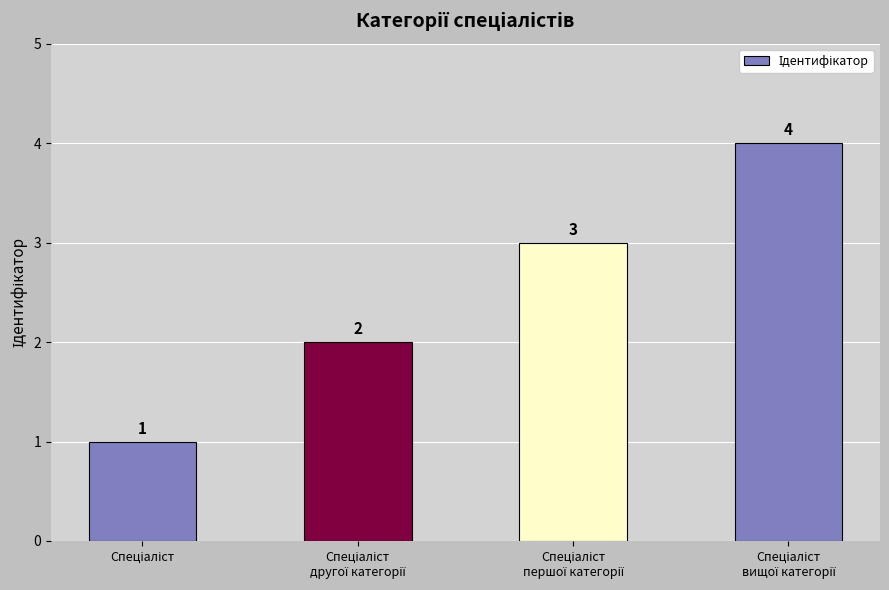

Count the values in the range 2 to 4.

3